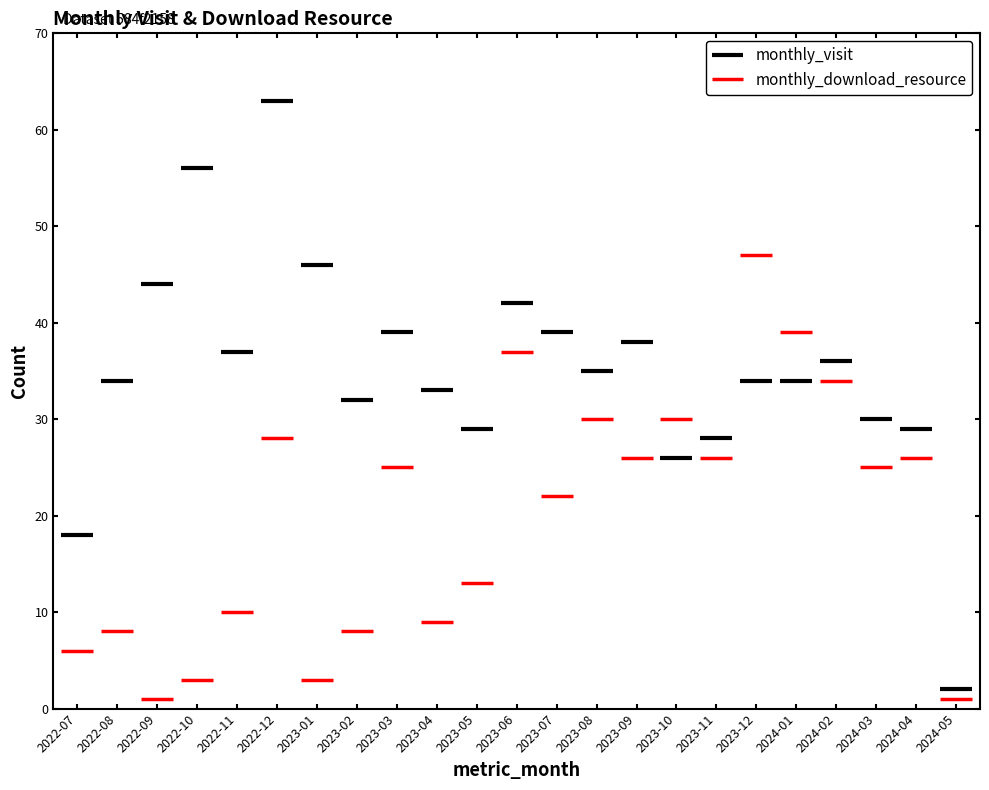

Where is monthly_visit nearest to the value 32?

2023-02